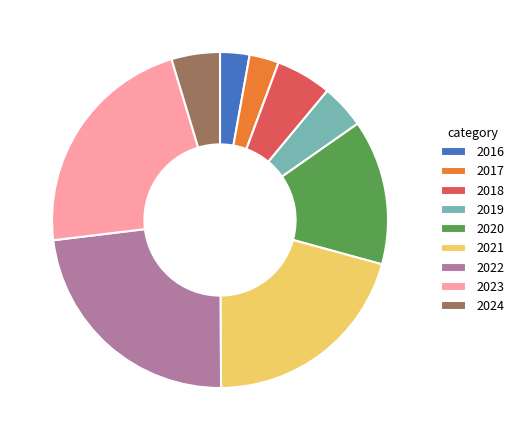

Between 2020 and 2016, which is larger?

2020